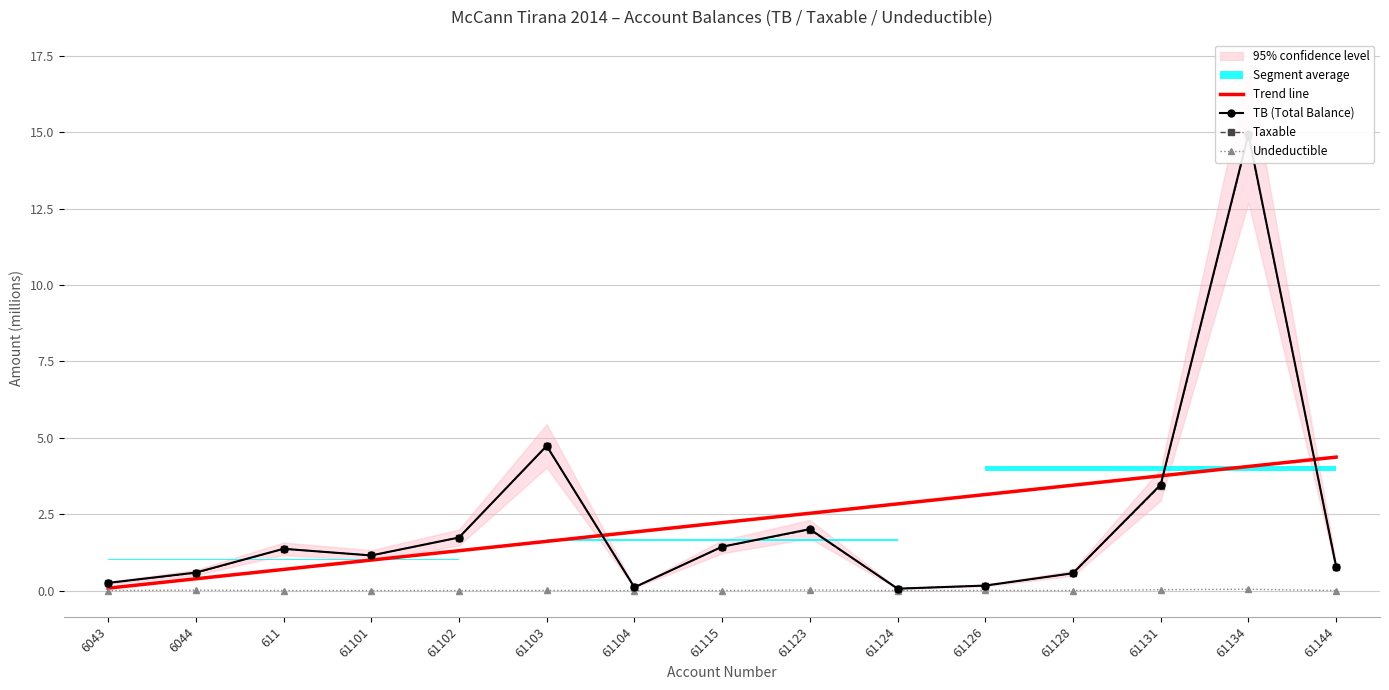

Which series has the largest total across all categories?

Trend line